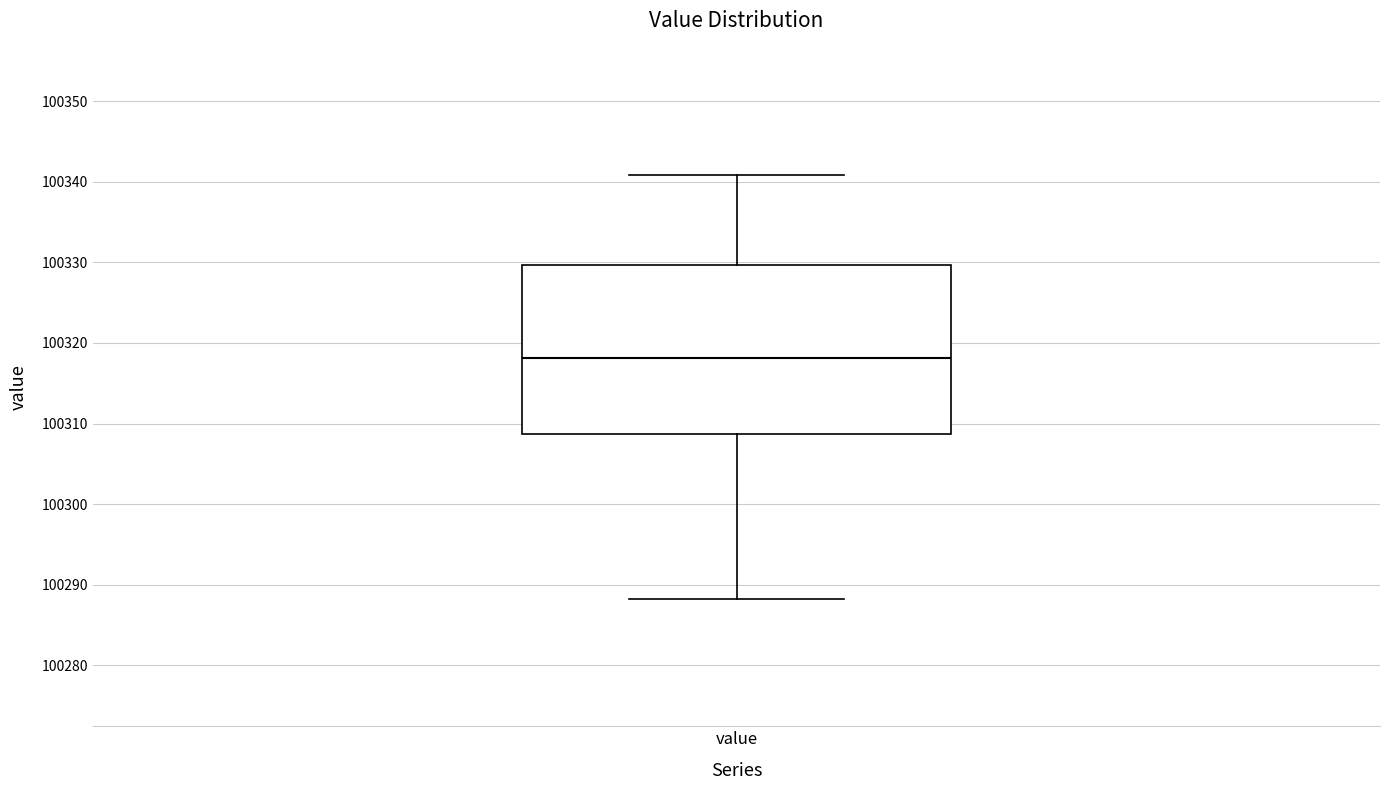

Read this box plot against the y-axis: the position of the median line, the range covered by the box, and the ends of both whiskers. The values are not printed on the chart, so give them approximately, as read against the axis.

median 100318, box 100309 to 100330, whiskers 100288 to 100341